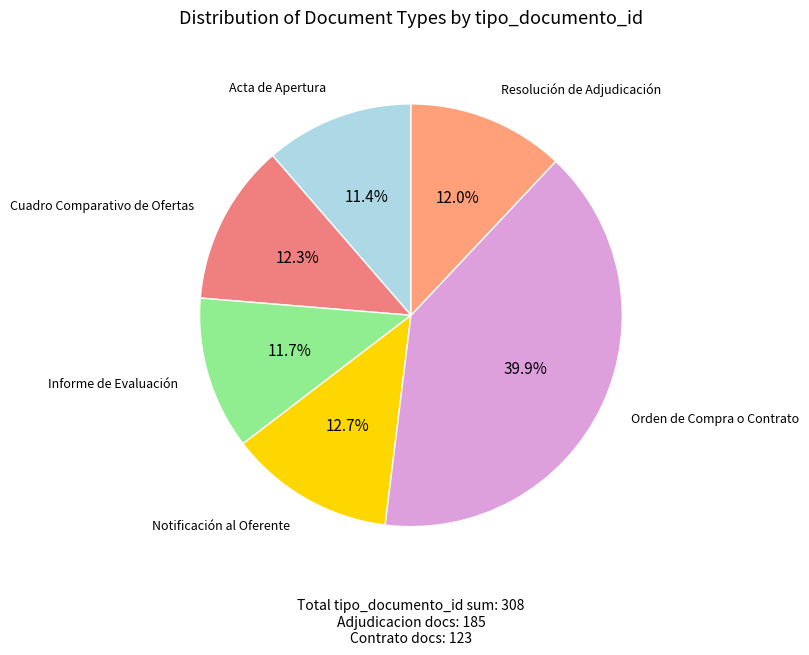

How many segments does this pie chart have?

6